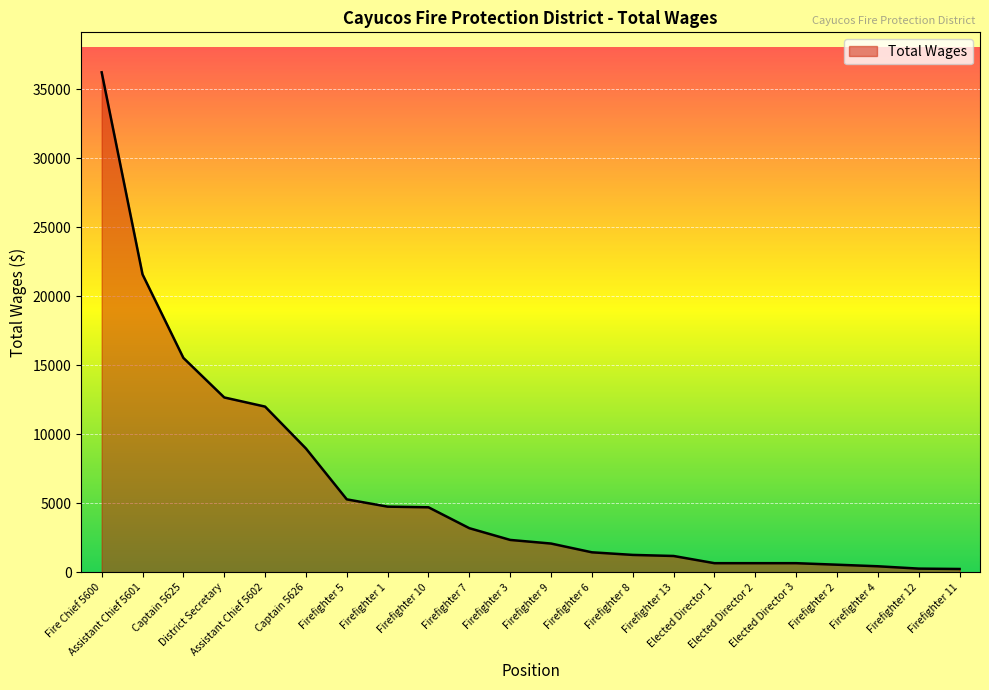

Is it true that the value at Firefighter 1 is 7263?

False